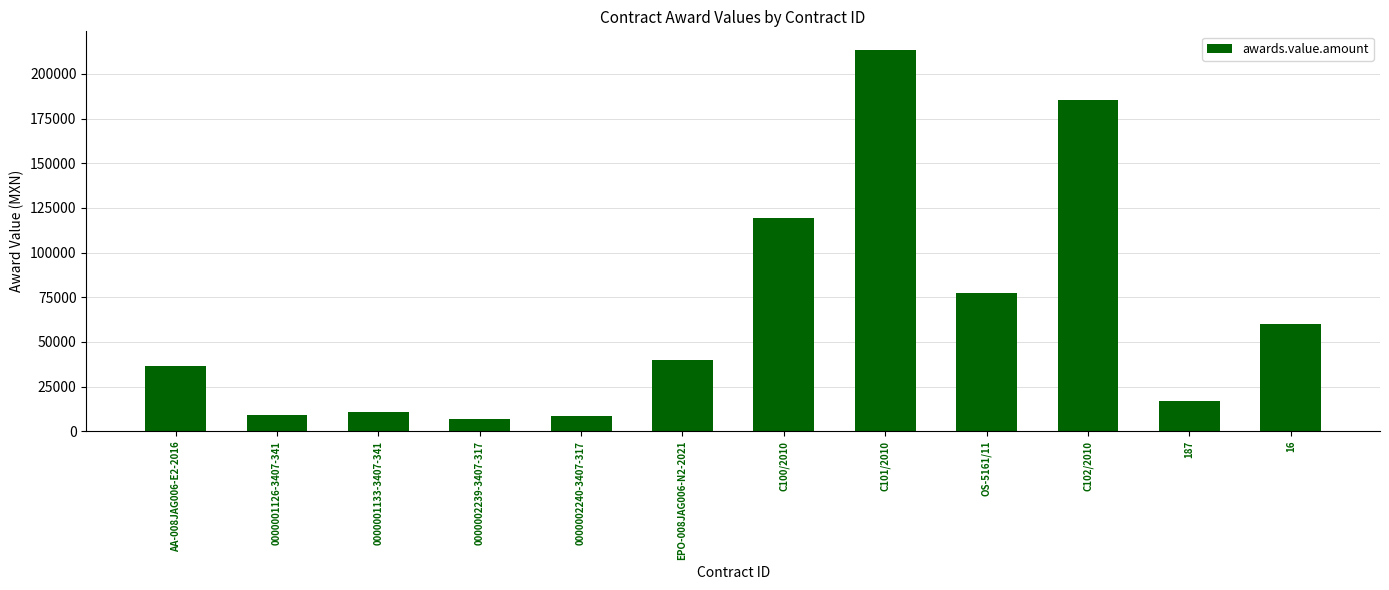

Is it true that the value at 0000002240-3407-317 is 8355.0?

True